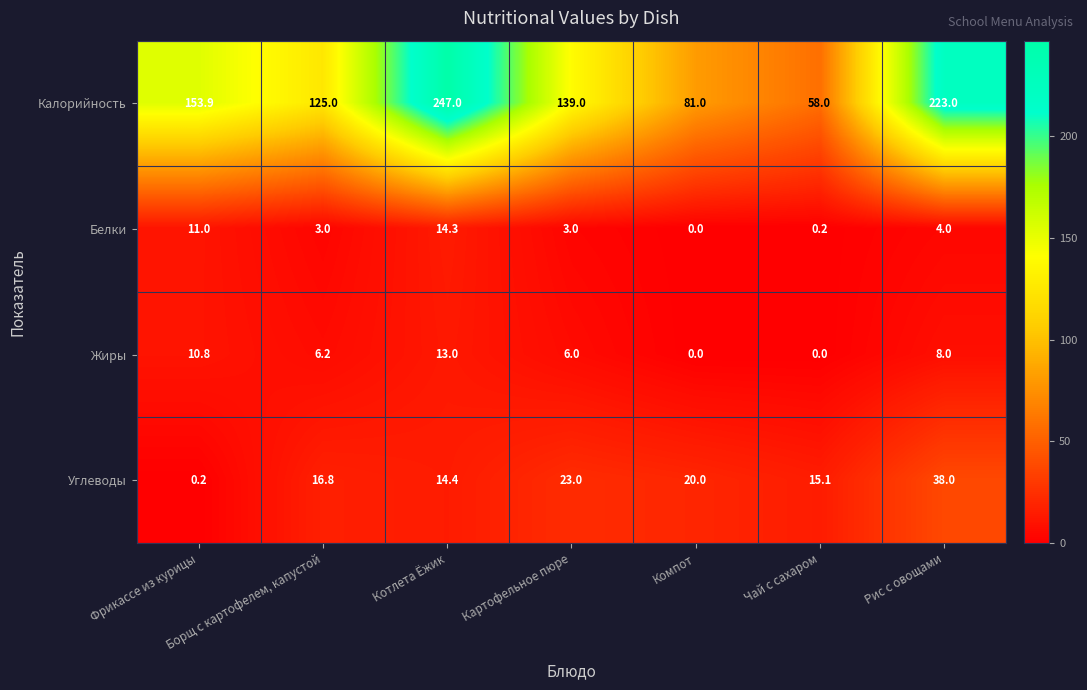

How many series are shown in this chart?

4